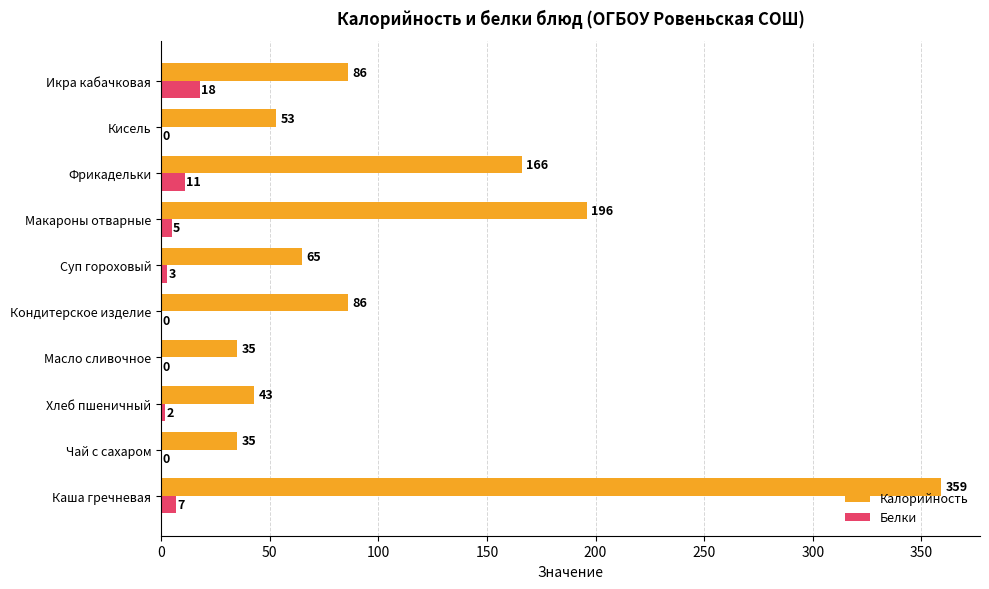

Is it true that Белки equals 0 at Кисель?

True